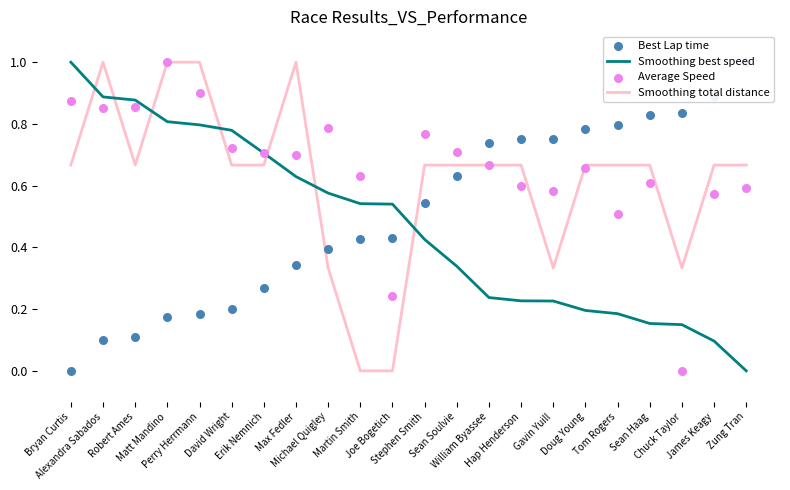

What are all the series names shown in the legend?

Smoothing best speed, Smoothing total distance, Best Lap time, Average Speed